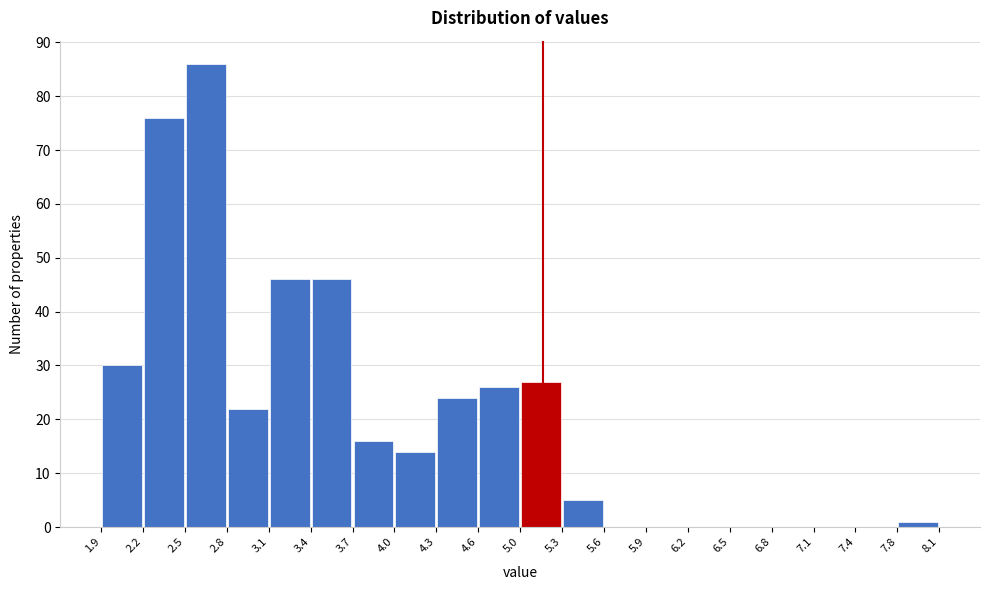

What is the height of the bar covering 2.5 to 2.8 on the x-axis? The values are not printed on the chart, so give them approximately, as read against the axis.

86